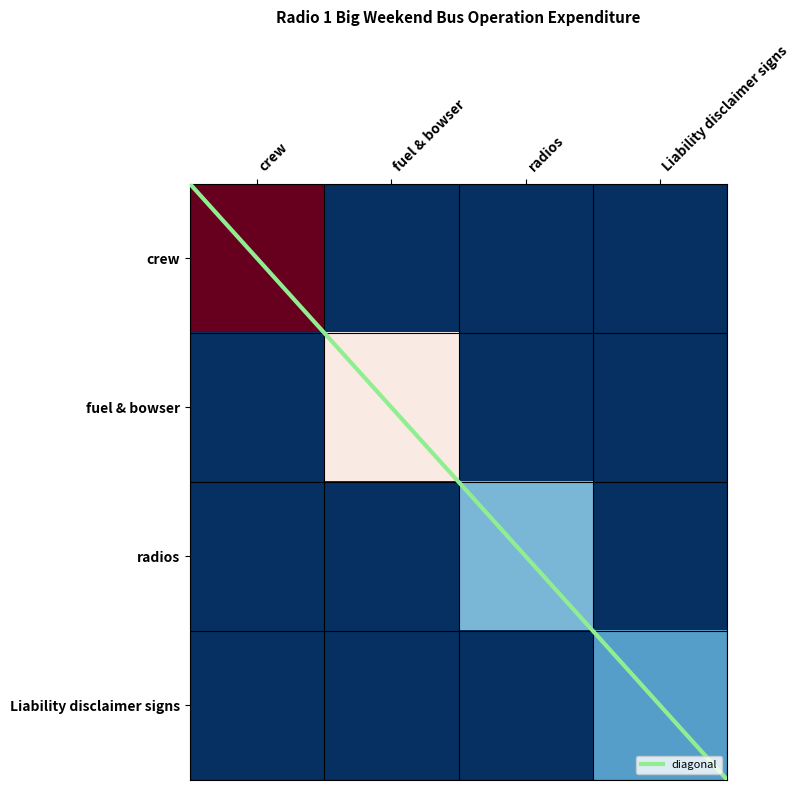

At which category is the sum across all series the highest?

crew